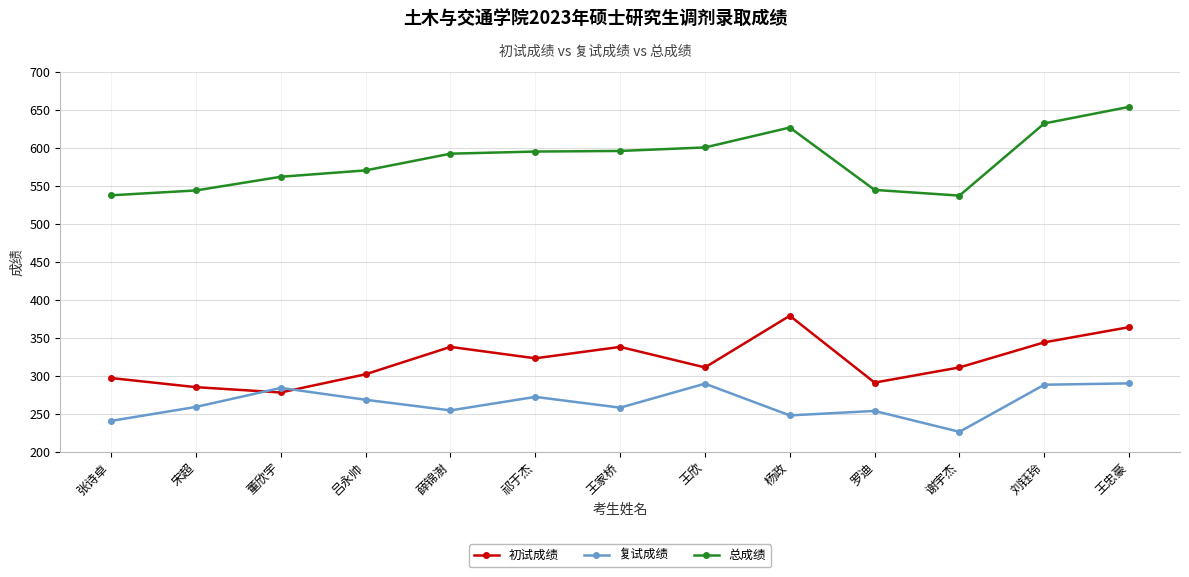

True or false: 初试成绩 and 总成绩 cross at least once.

False